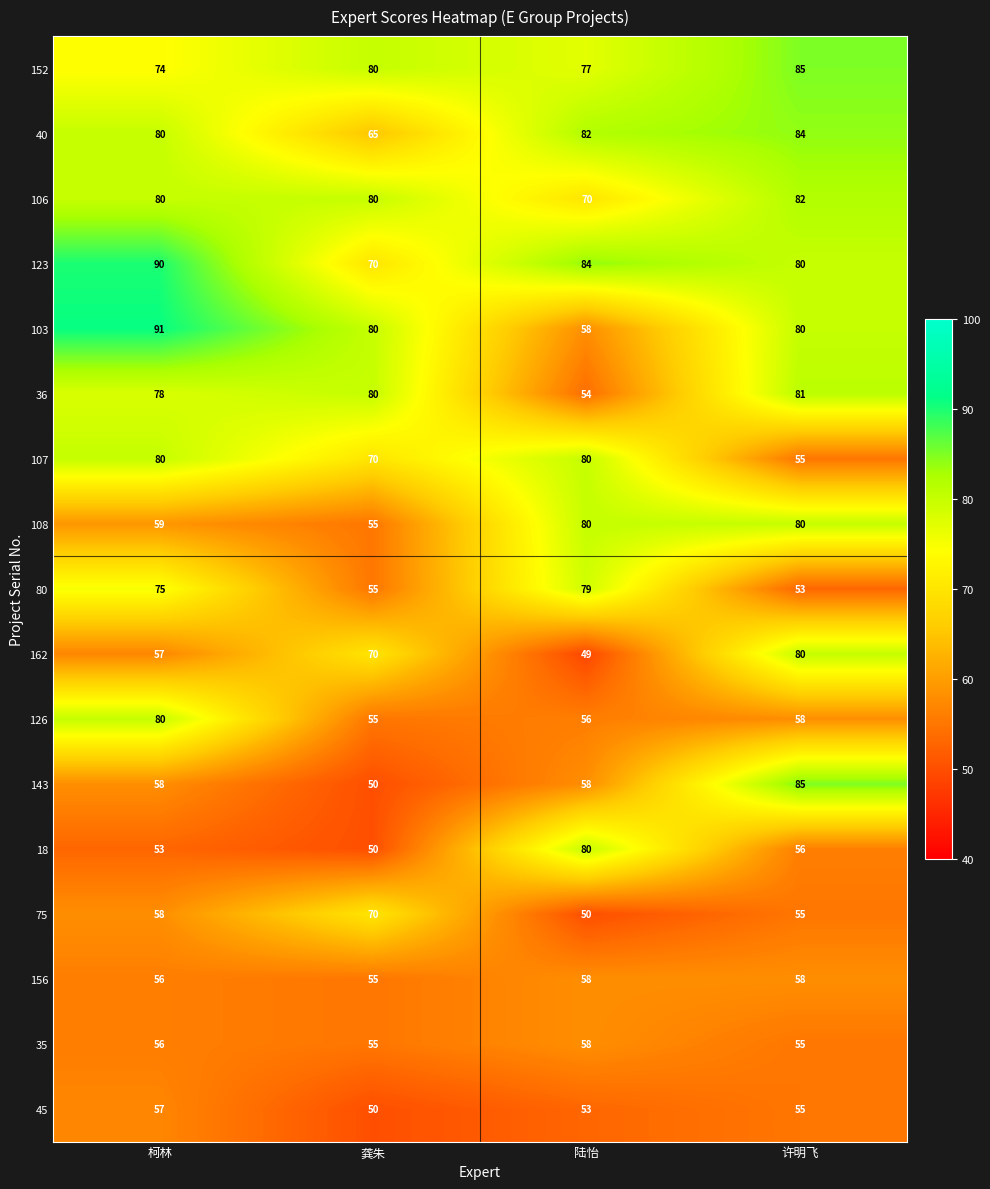

How many 152 values are between 77 and 85?

3